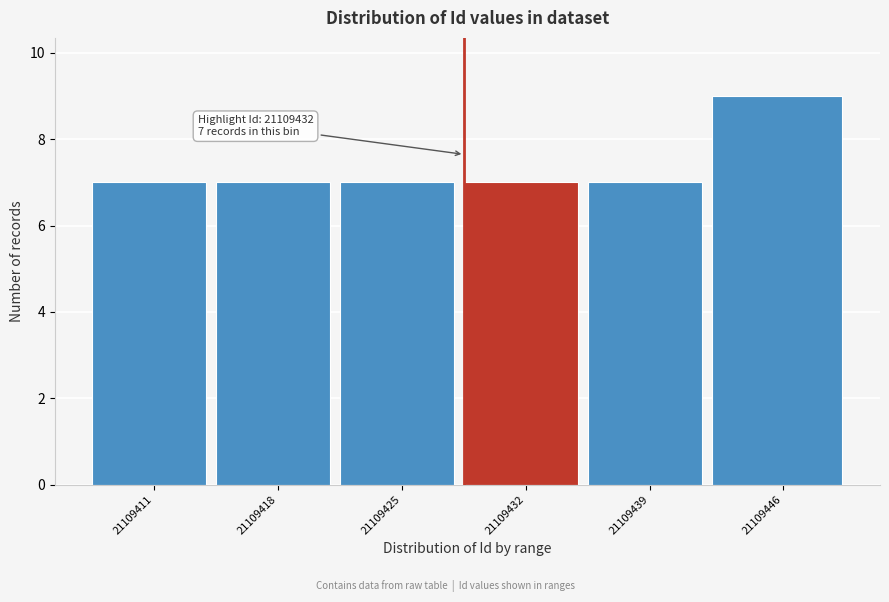

Reading left to right, transcribe all the data shown in this chart.

21109411=7	21109418=7	21109425=7	21109432=7	21109439=7	21109446=9